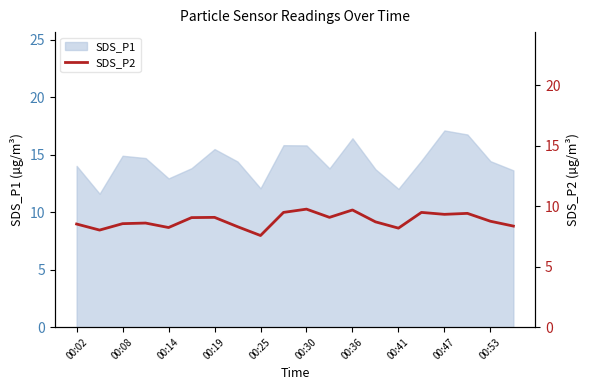

The value of SDS_P1 at 00:30 is 15.8. True or false?

True